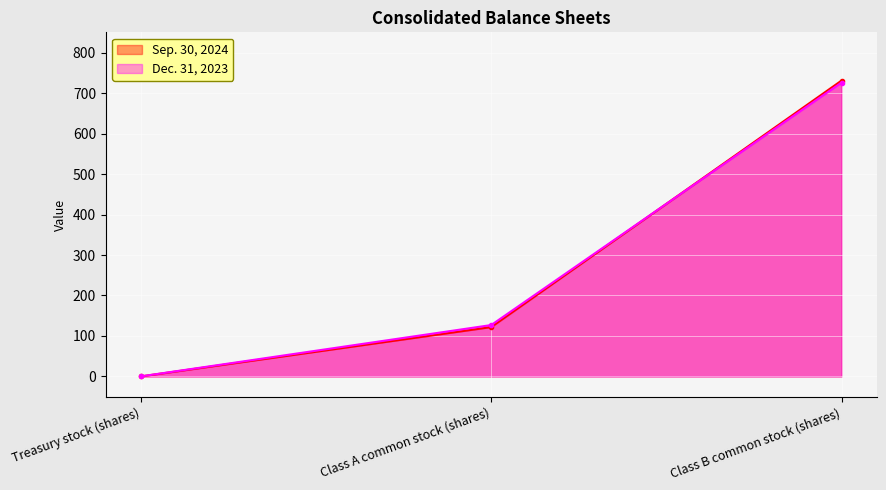

The value of Sep. 30, 2024 at Treasury stock (shares) is 0.2. True or false?

False